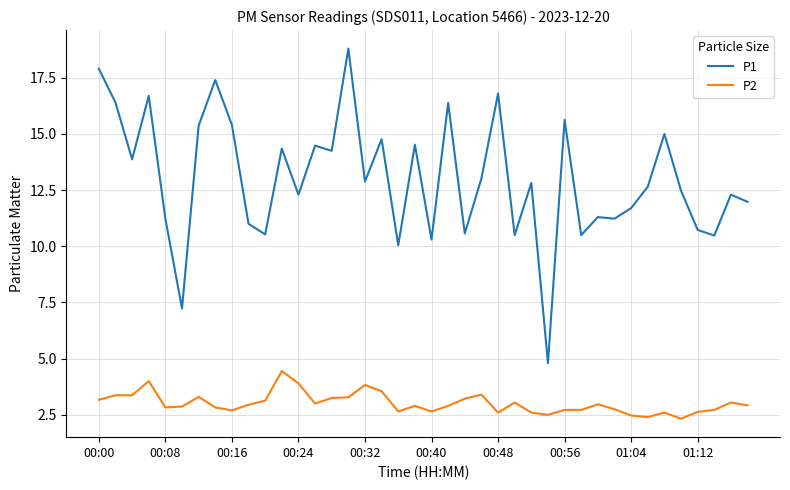

Which series has the widest spread of values?

P1